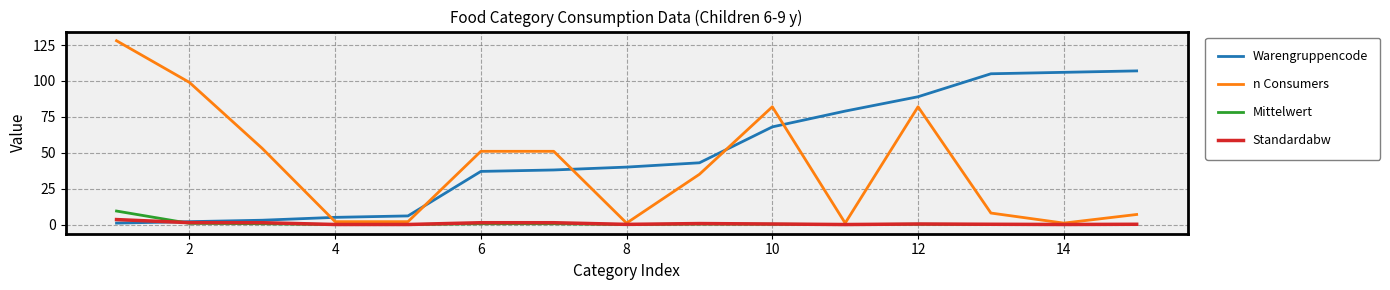

Which series has the widest spread of values?

n Consumers